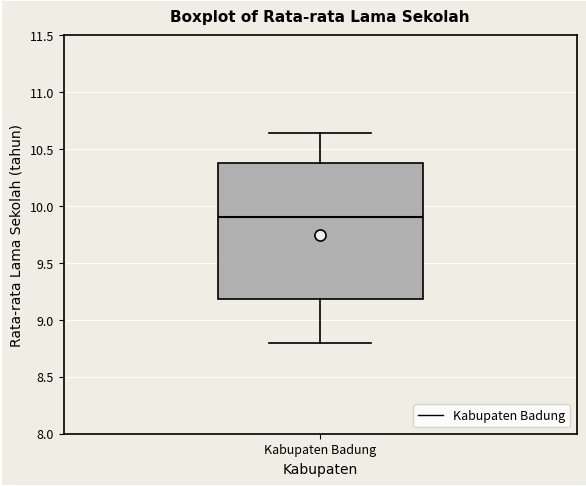

Where is the lower edge of the box for Kabupaten Badung on the y-axis? The values are not printed on the chart, so give them approximately, as read against the axis.

9.20